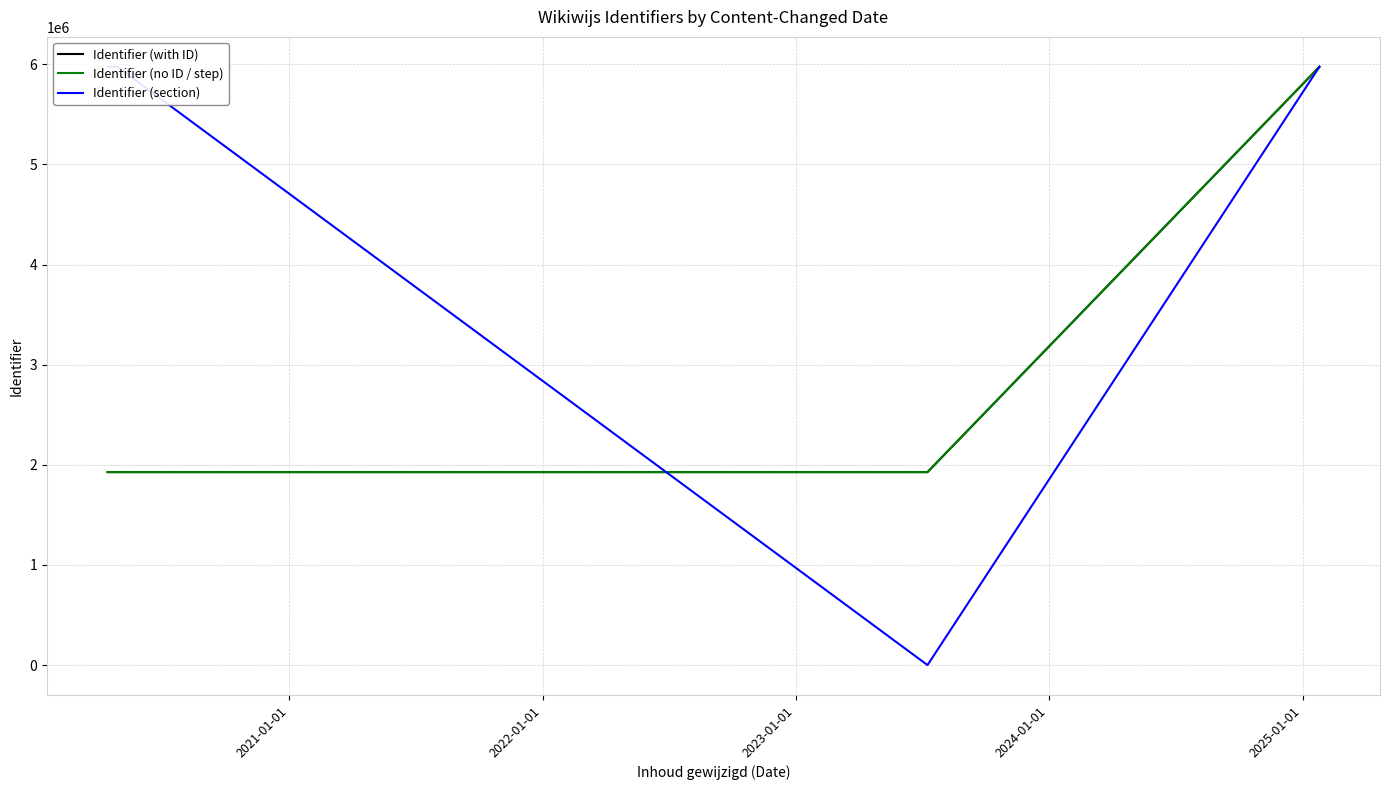

What is the minimum value for Identifier (no ID / step)?

1927382